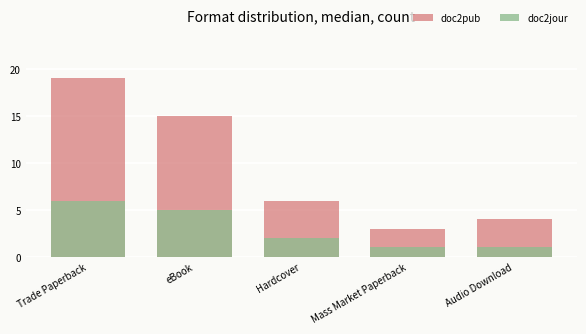

Which series has the largest total across all categories?

doc2pub